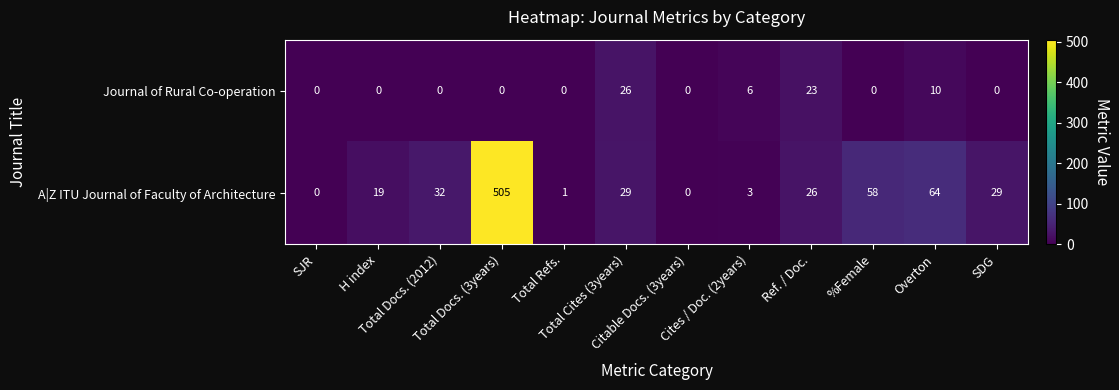

What is the greatest value displayed?

505